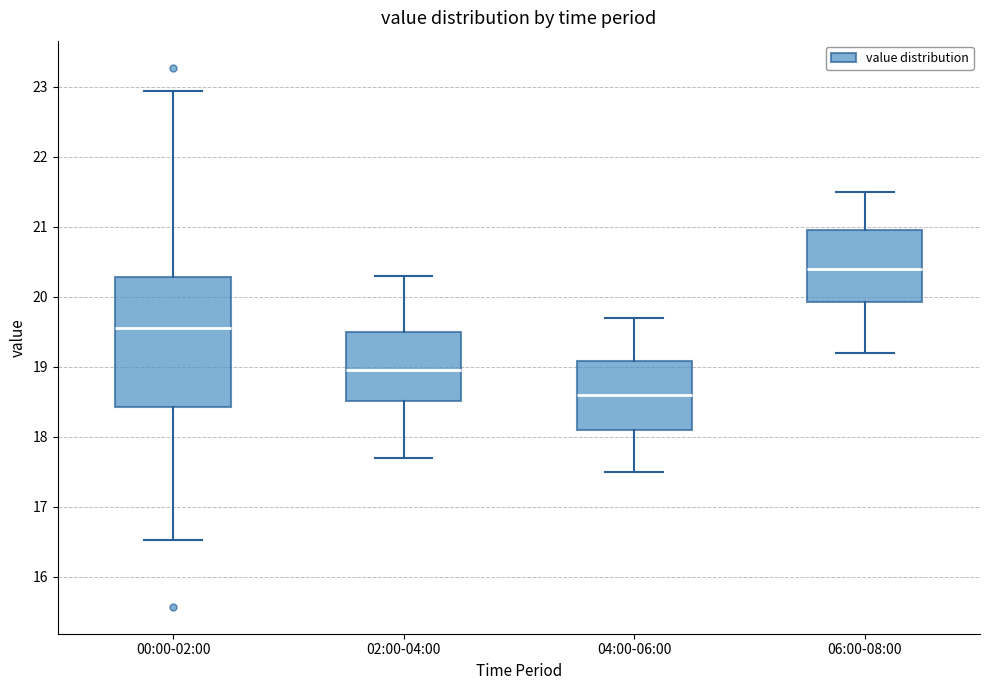

Which box has the highest median line?

06:00-08:00